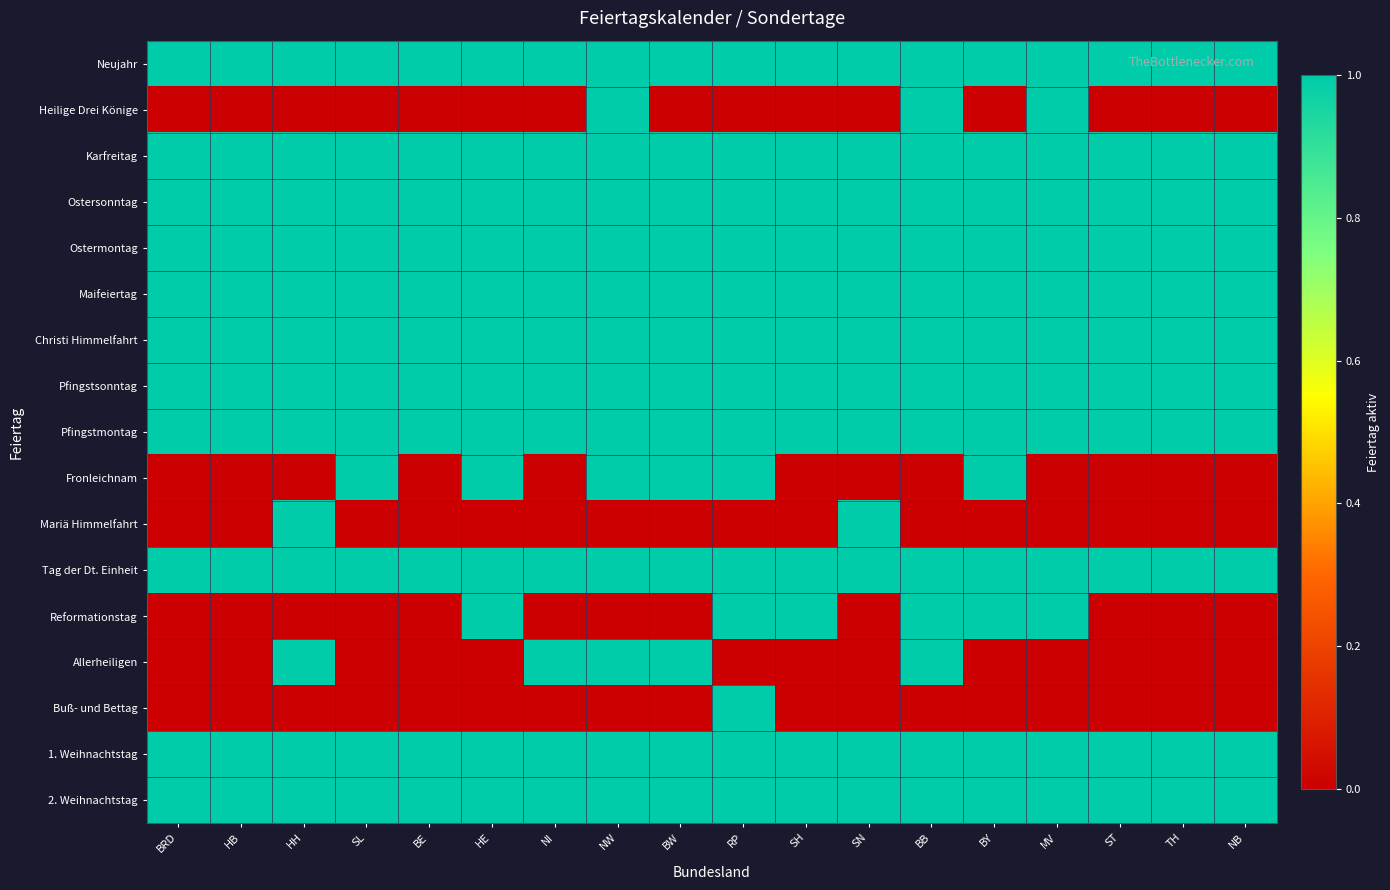

Reading left to right, transcribe all the data shown in this chart.

Neujahr: BRD=1	HB=1	HH=1	SL=1	BE=1	HE=1	NI=1	NW=1	BW=1	RP=1	SH=1	SN=1	BB=1	BY=1	MV=1	ST=1	TH=1	NB=1
Heilige Drei Könige: BRD=0	HB=0	HH=0	SL=0	BE=0	HE=0	NI=0	NW=1	BW=0	RP=0	SH=0	SN=0	BB=1	BY=0	MV=1	ST=0	TH=0	NB=0
Karfreitag: BRD=1	HB=1	HH=1	SL=1	BE=1	HE=1	NI=1	NW=1	BW=1	RP=1	SH=1	SN=1	BB=1	BY=1	MV=1	ST=1	TH=1	NB=1
Ostersonntag: BRD=1	HB=1	HH=1	SL=1	BE=1	HE=1	NI=1	NW=1	BW=1	RP=1	SH=1	SN=1	BB=1	BY=1	MV=1	ST=1	TH=1	NB=1
Ostermontag: BRD=1	HB=1	HH=1	SL=1	BE=1	HE=1	NI=1	NW=1	BW=1	RP=1	SH=1	SN=1	BB=1	BY=1	MV=1	ST=1	TH=1	NB=1
Maifeiertag: BRD=1	HB=1	HH=1	SL=1	BE=1	HE=1	NI=1	NW=1	BW=1	RP=1	SH=1	SN=1	BB=1	BY=1	MV=1	ST=1	TH=1	NB=1
Christi Himmelfahrt: BRD=1	HB=1	HH=1	SL=1	BE=1	HE=1	NI=1	NW=1	BW=1	RP=1	SH=1	SN=1	BB=1	BY=1	MV=1	ST=1	TH=1	NB=1
Pfingstsonntag: BRD=1	HB=1	HH=1	SL=1	BE=1	HE=1	NI=1	NW=1	BW=1	RP=1	SH=1	SN=1	BB=1	BY=1	MV=1	ST=1	TH=1	NB=1
Pfingstmontag: BRD=1	HB=1	HH=1	SL=1	BE=1	HE=1	NI=1	NW=1	BW=1	RP=1	SH=1	SN=1	BB=1	BY=1	MV=1	ST=1	TH=1	NB=1
Fronleichnam: BRD=0	HB=0	HH=0	SL=1	BE=0	HE=1	NI=0	NW=1	BW=1	RP=1	SH=0	SN=0	BB=0	BY=1	MV=0	ST=0	TH=0	NB=0
Mariä Himmelfahrt: BRD=0	HB=0	HH=1	SL=0	BE=0	HE=0	NI=0	NW=0	BW=0	RP=0	SH=0	SN=1	BB=0	BY=0	MV=0	ST=0	TH=0	NB=0
Tag der Dt. Einheit: BRD=1	HB=1	HH=1	SL=1	BE=1	HE=1	NI=1	NW=1	BW=1	RP=1	SH=1	SN=1	BB=1	BY=1	MV=1	ST=1	TH=1	NB=1
Reformationstag: BRD=0	HB=0	HH=0	SL=0	BE=0	HE=1	NI=0	NW=0	BW=0	RP=1	SH=1	SN=0	BB=1	BY=1	MV=1	ST=0	TH=0	NB=0
Allerheiligen: BRD=0	HB=0	HH=1	SL=0	BE=0	HE=0	NI=1	NW=1	BW=1	RP=0	SH=0	SN=0	BB=1	BY=0	MV=0	ST=0	TH=0	NB=0
Buß- und Bettag: BRD=0	HB=0	HH=0	SL=0	BE=0	HE=0	NI=0	NW=0	BW=0	RP=1	SH=0	SN=0	BB=0	BY=0	MV=0	ST=0	TH=0	NB=0
1. Weihnachtstag: BRD=1	HB=1	HH=1	SL=1	BE=1	HE=1	NI=1	NW=1	BW=1	RP=1	SH=1	SN=1	BB=1	BY=1	MV=1	ST=1	TH=1	NB=1
2. Weihnachtstag: BRD=1	HB=1	HH=1	SL=1	BE=1	HE=1	NI=1	NW=1	BW=1	RP=1	SH=1	SN=1	BB=1	BY=1	MV=1	ST=1	TH=1	NB=1